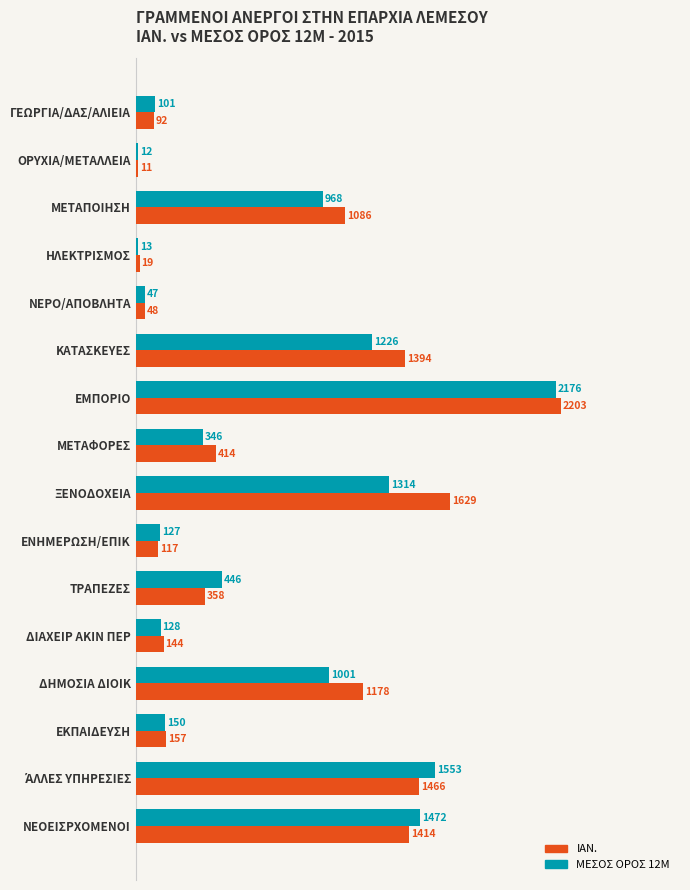

Which series has the largest range (max minus min)?

ΙΑΝ.